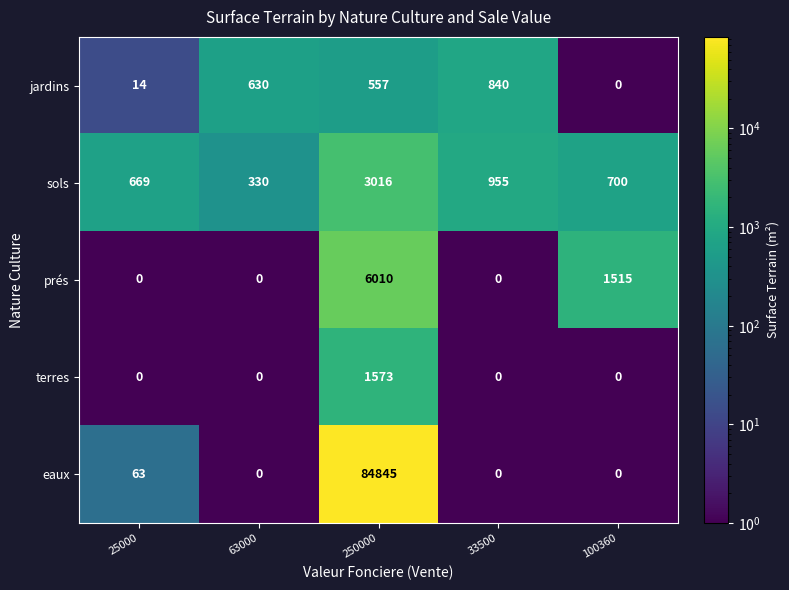

Rank the series by their maximum value, from highest to lowest.

eaux, prés, sols, terres, jardins